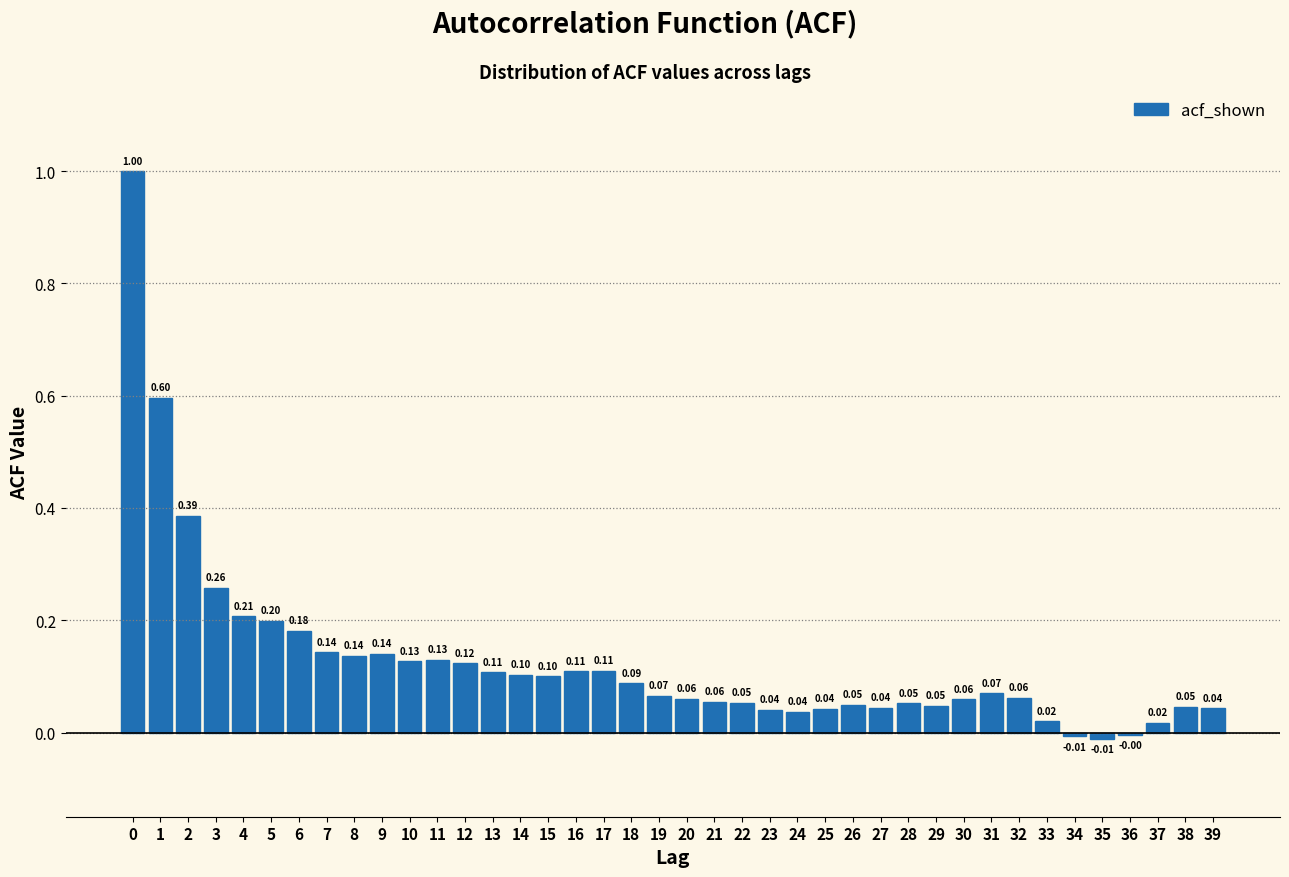

Which has a higher value, 24 or 10?

10